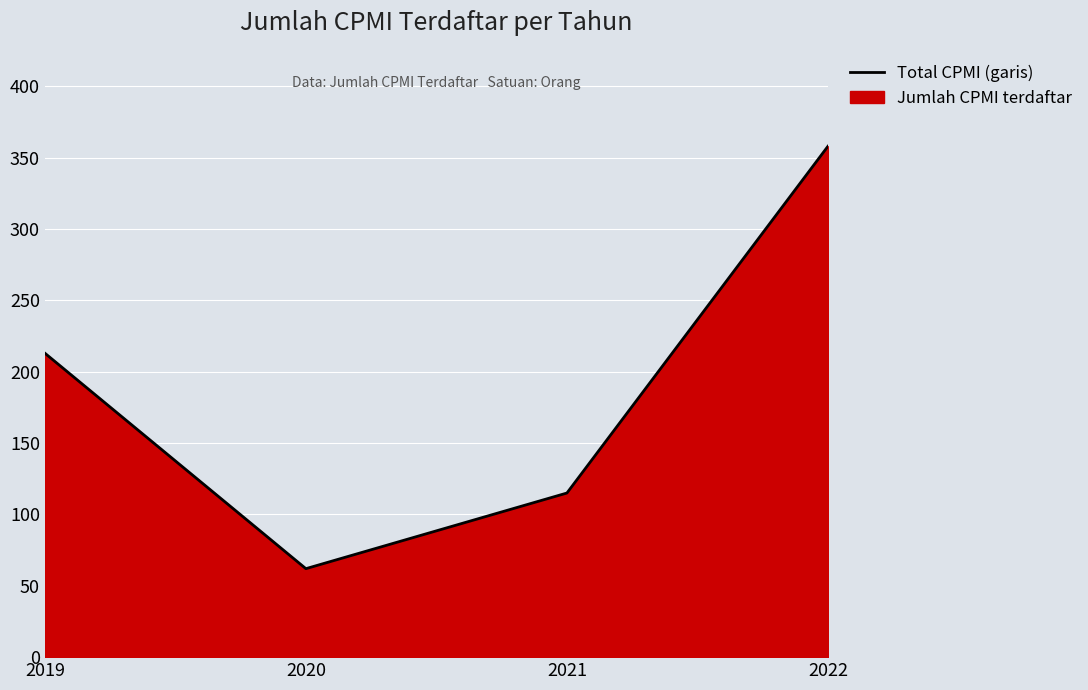

True or false: the data shows 62 at 2020.

True